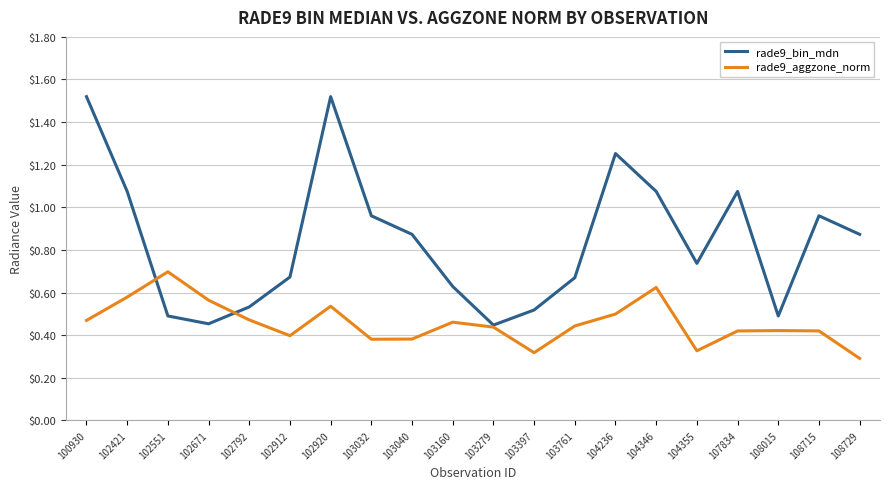

What is the total value across all series at 104346?

1.7